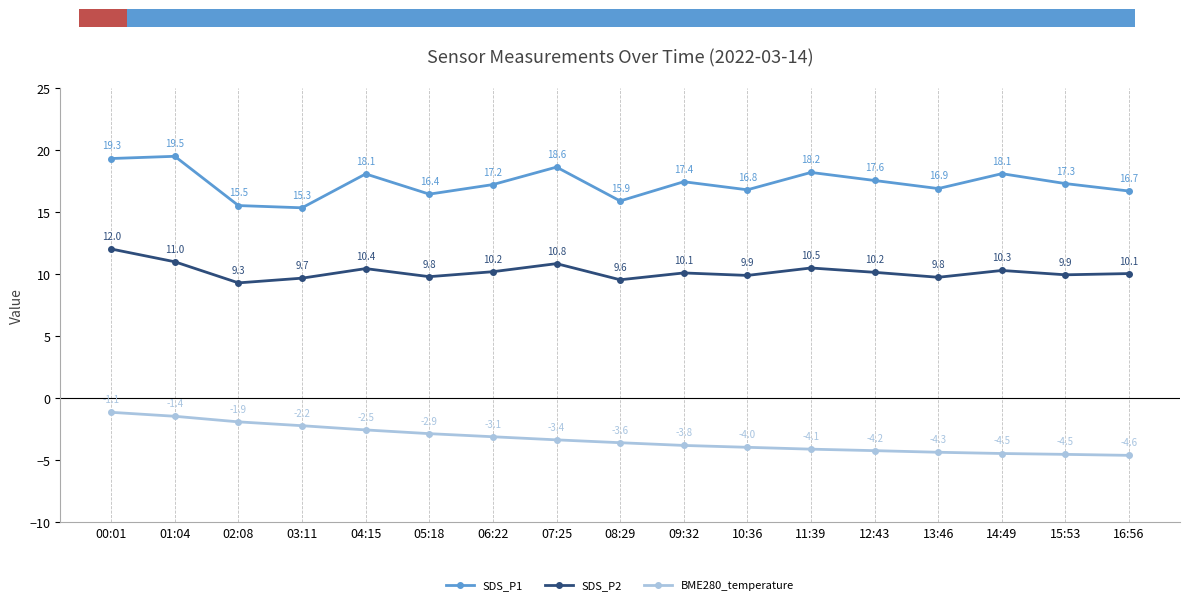

Rank the series by their maximum value, from highest to lowest.

SDS_P1, SDS_P2, BME280_temperature